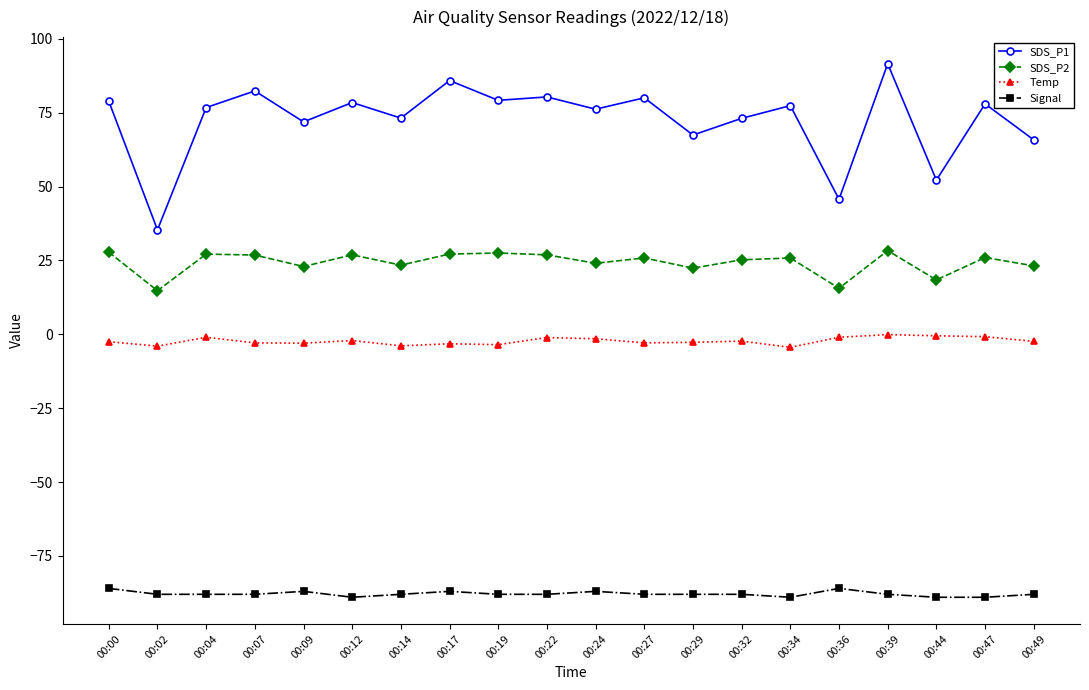

What is the value of the Temp point at the 1st from the left?

-2.5